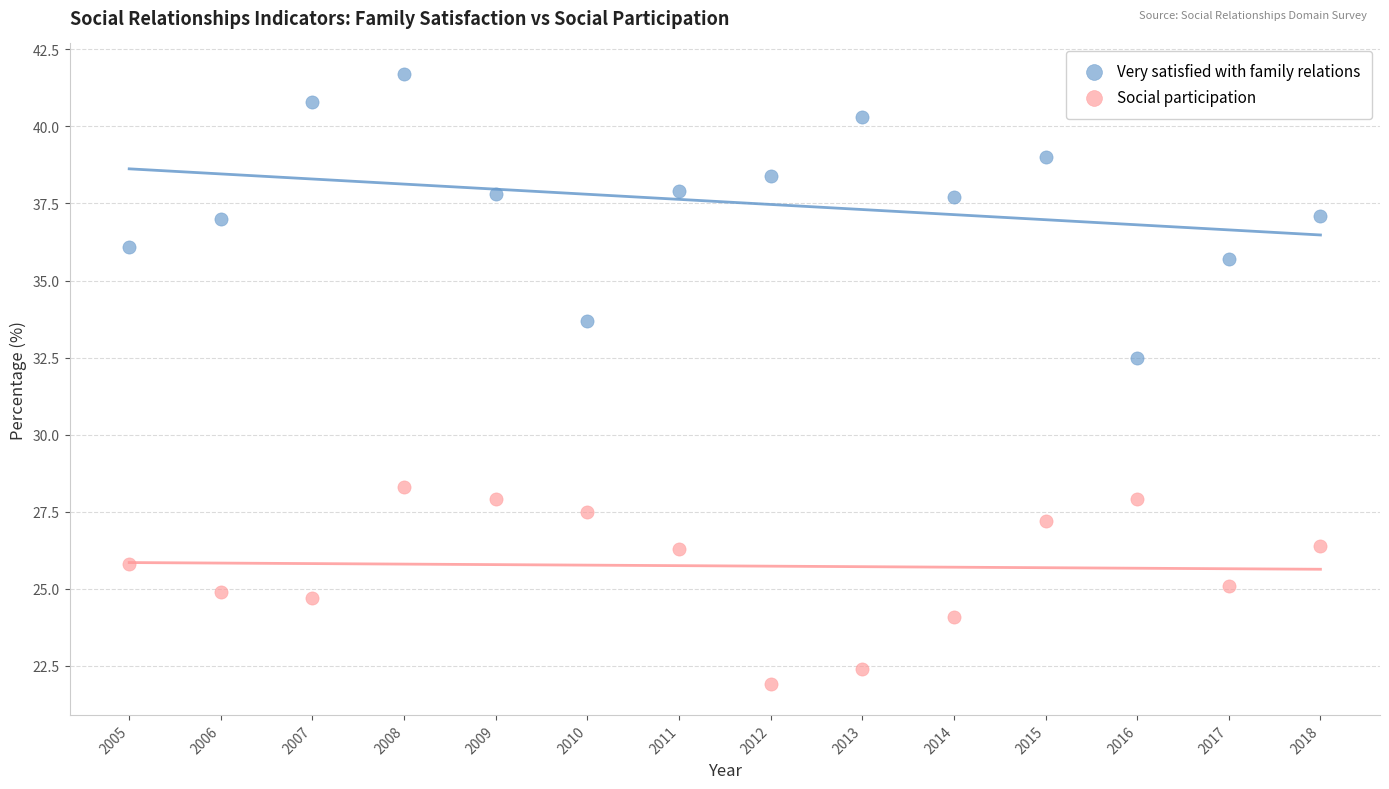

Which series has the widest spread of Y values?

Very satisfied with family relations